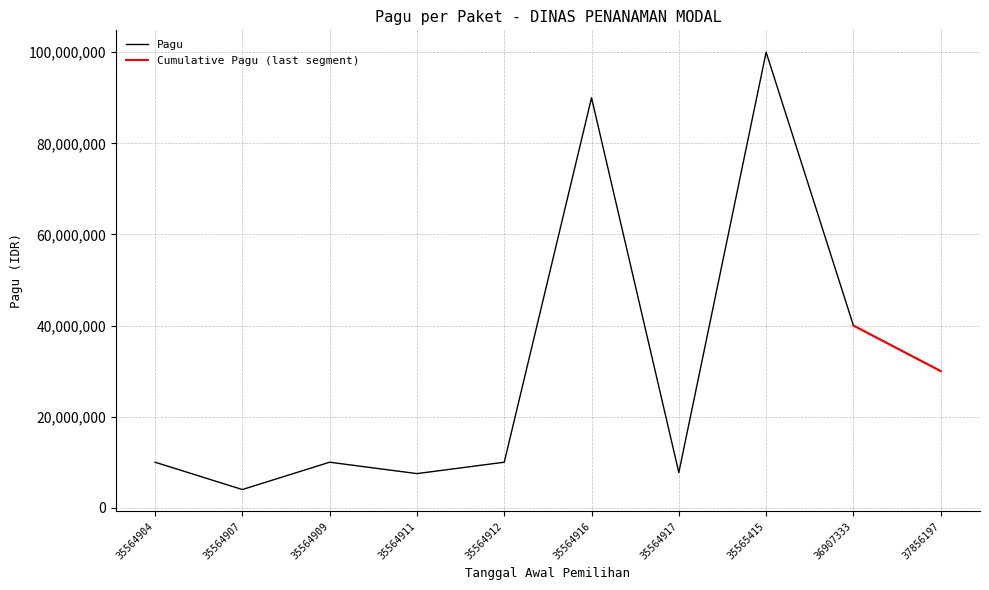

Does the chart have visible grid lines?

Yes